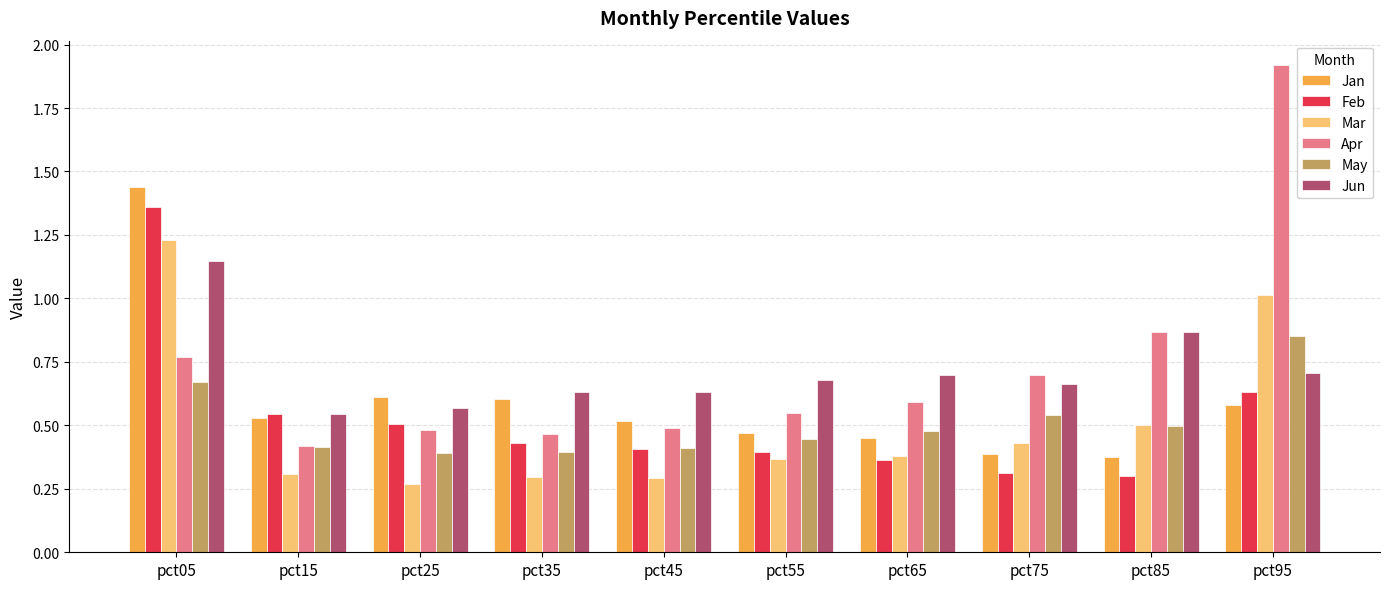

What is the sum of all Apr values?

7.3